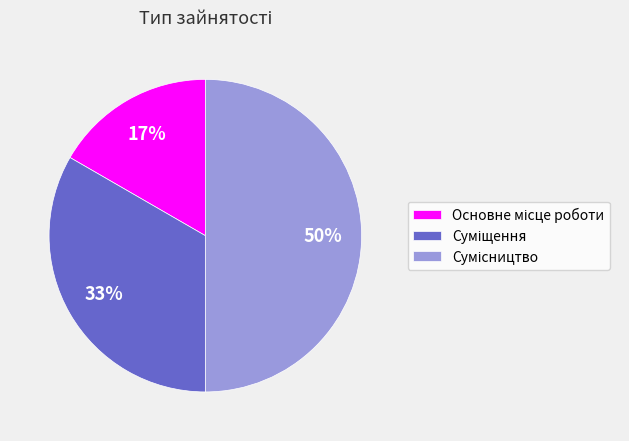

How many segments does this pie chart have?

3